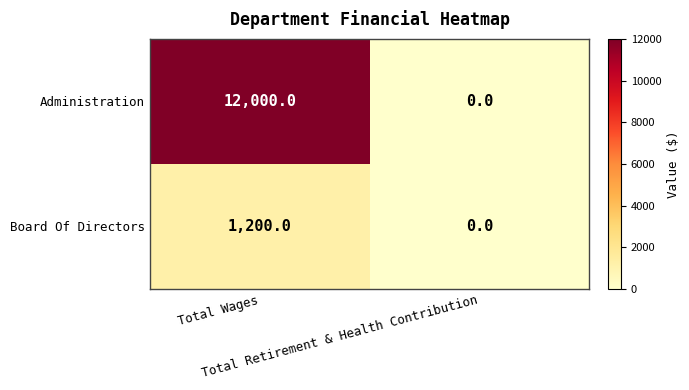

List the series in order of their overall mean, lowest first.

Board Of Directors, Administration